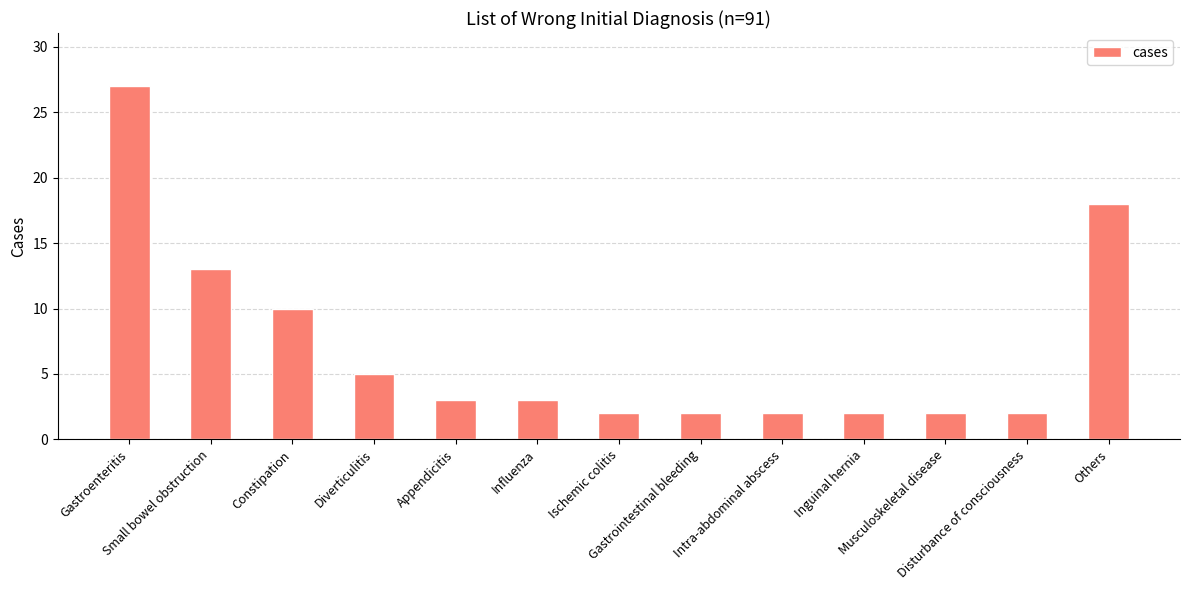

What is the difference between the second highest and second lowest values?

16